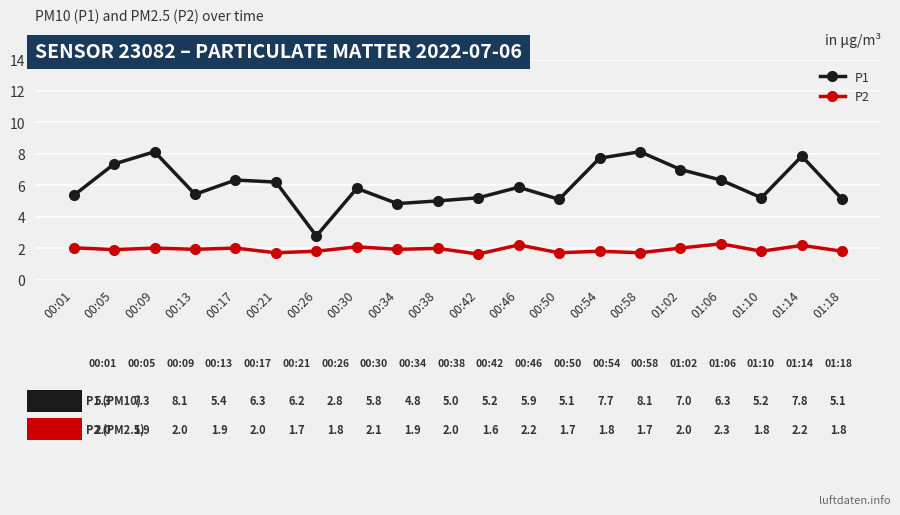

What is the difference between the maximum and minimum values in the P1 series?

5.4